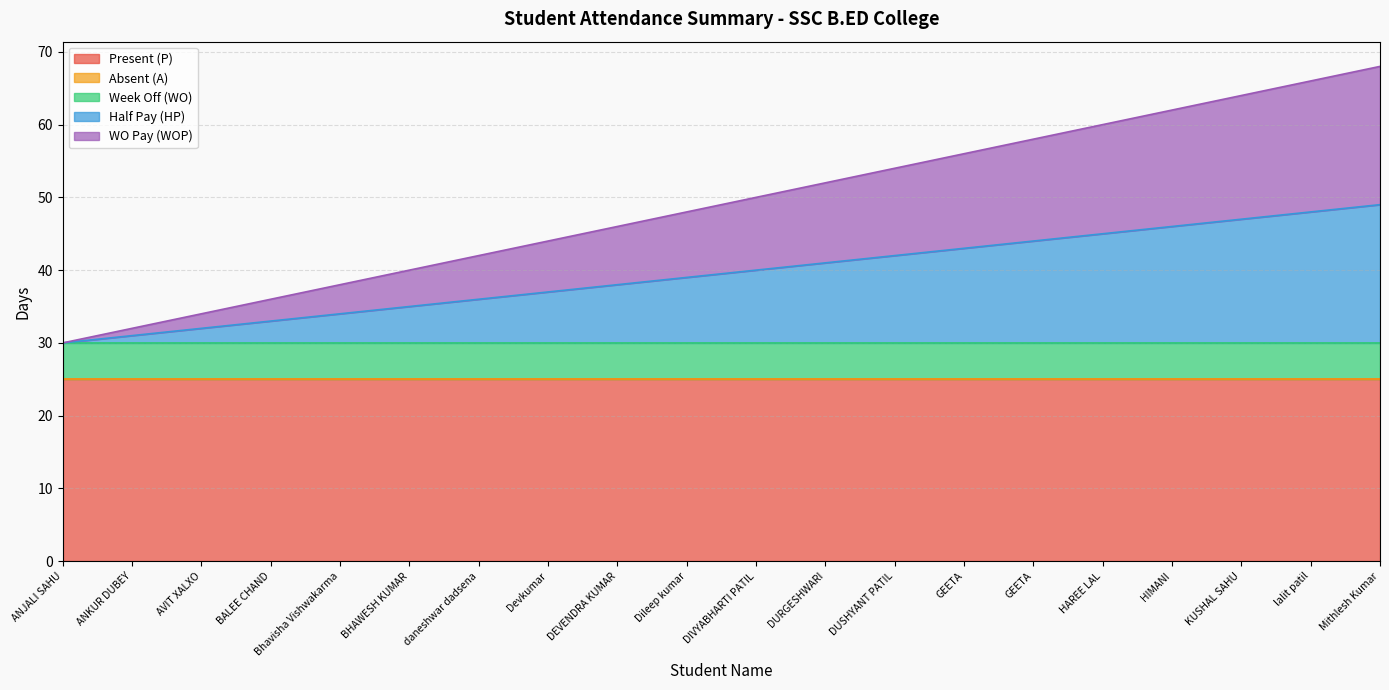

How many categories are shown in the chart?

20